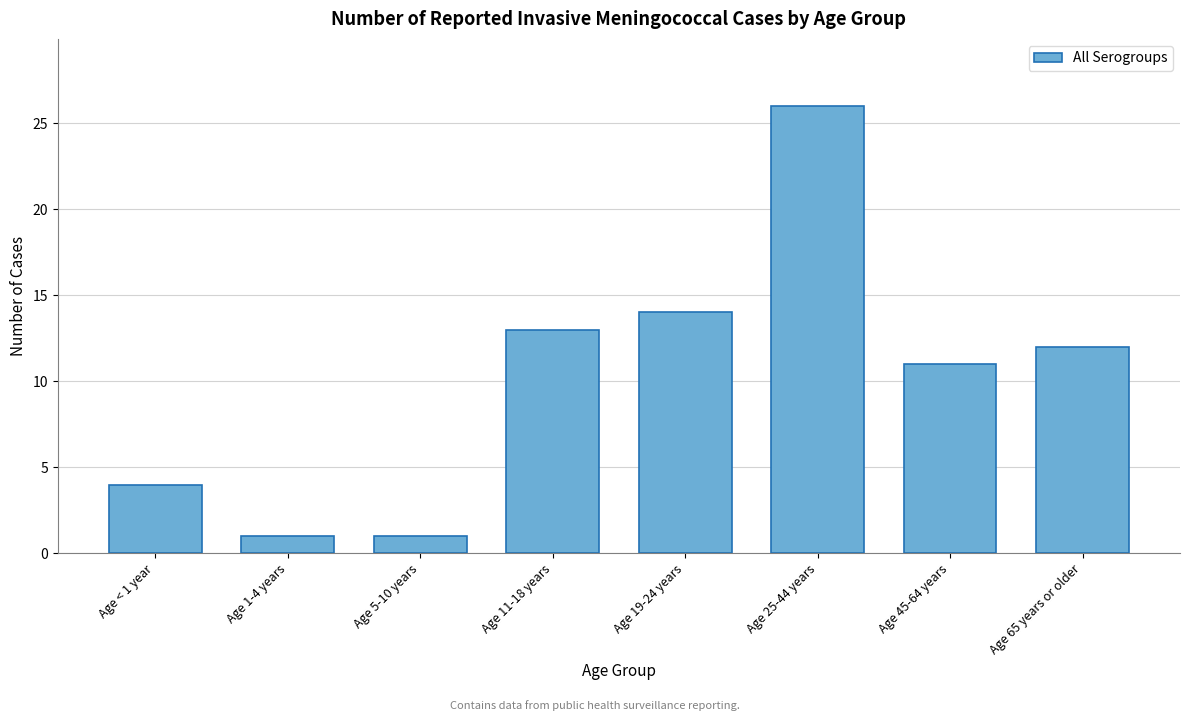

Reading left to right, extract all data points from this chart.

4	1	1	13	14	26	11	12